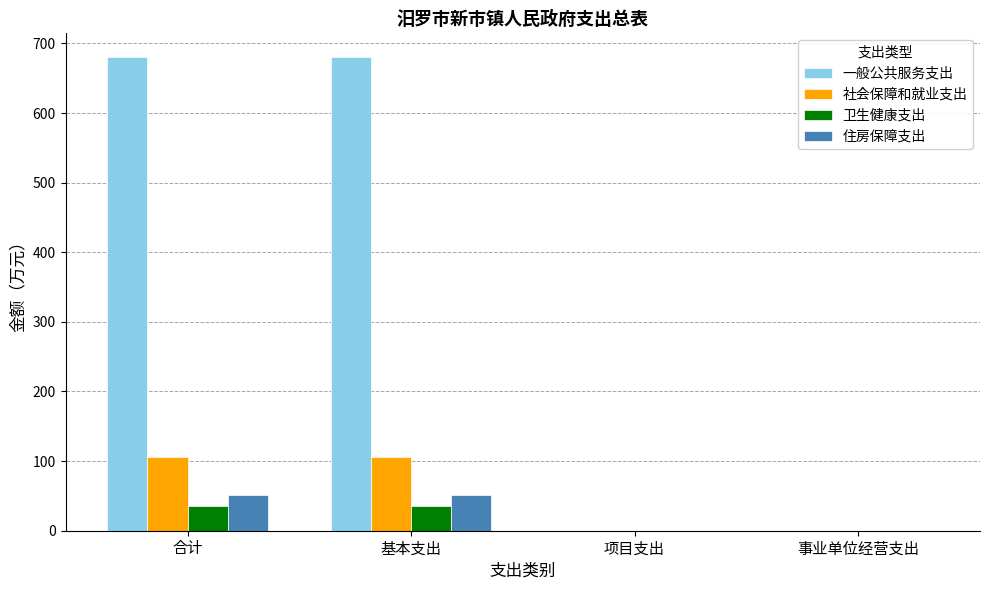

How many groups of bars are there?

4